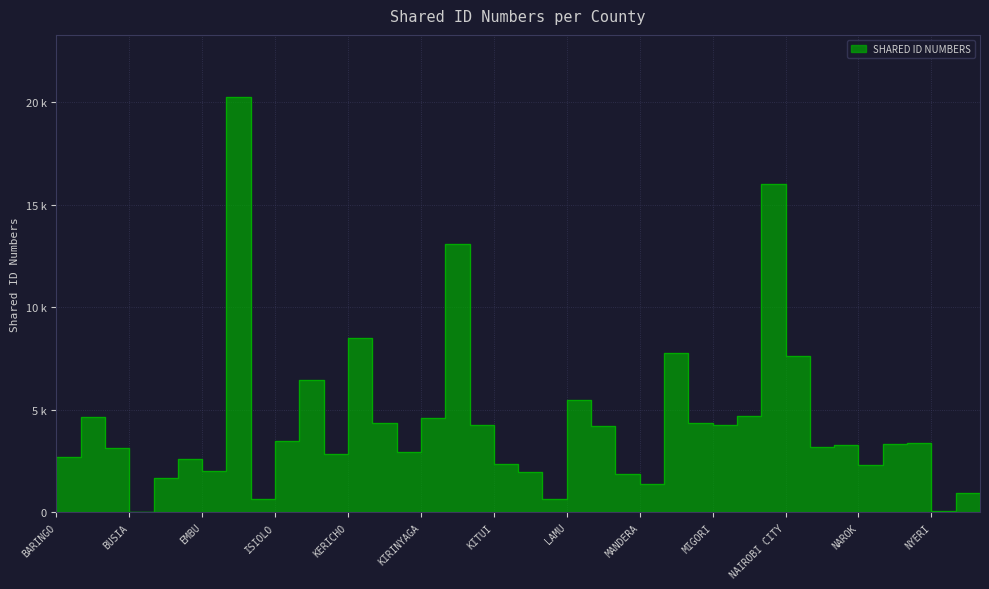

What is the difference between the maximum and minimum values?

20256